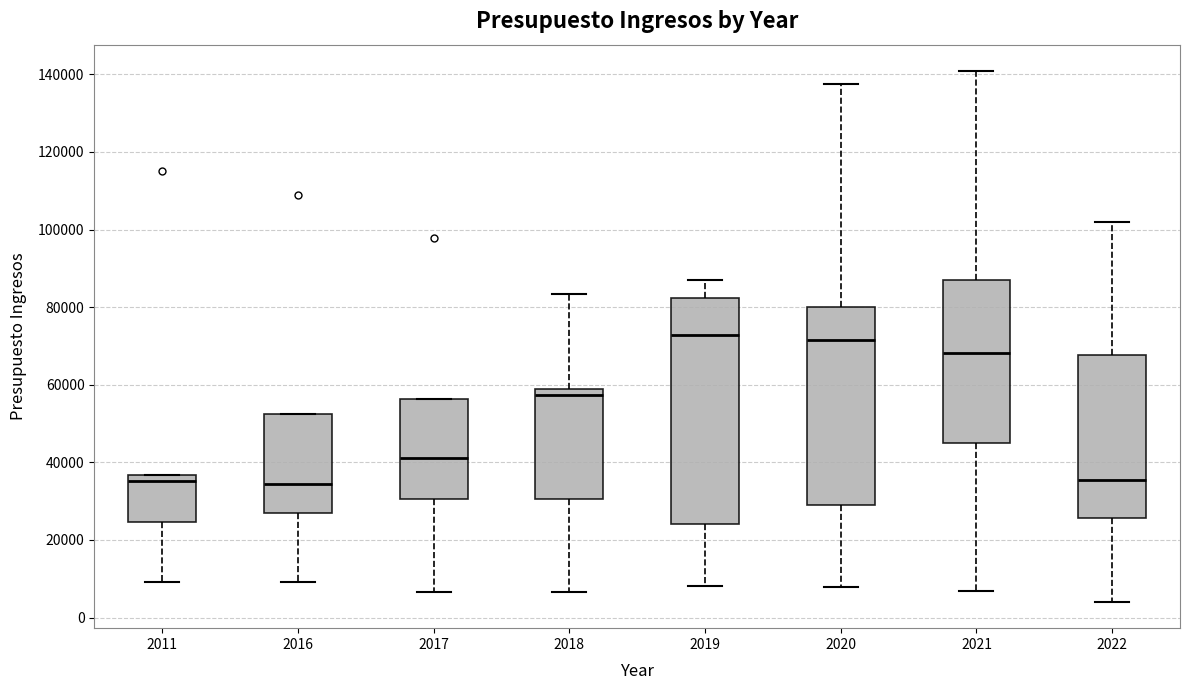

Where is the lower edge of the box at x = 2021 on the y-axis? The values are not printed on the chart, so give them approximately, as read against the axis.

44000